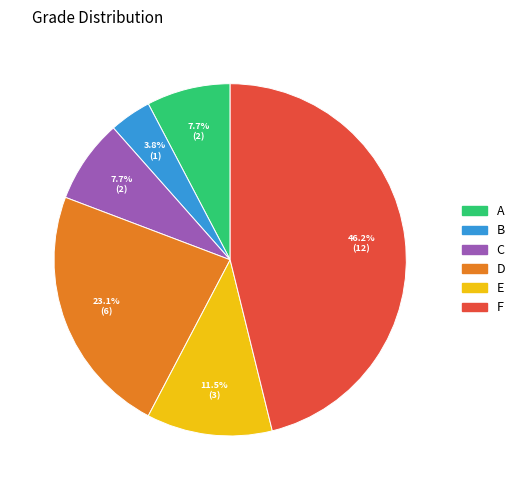

Approximately how many times larger is the value at B compared to D?

0.2